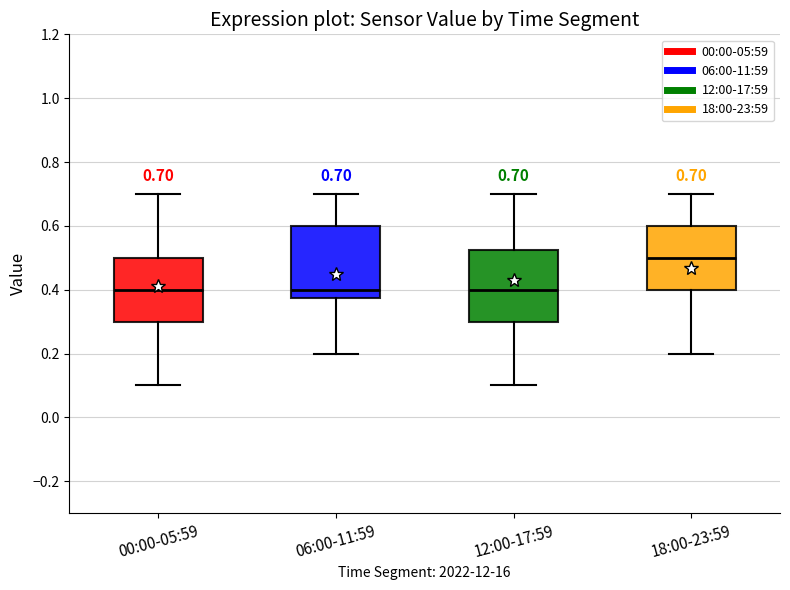

Which box's median line is the highest?

18:00-23:59